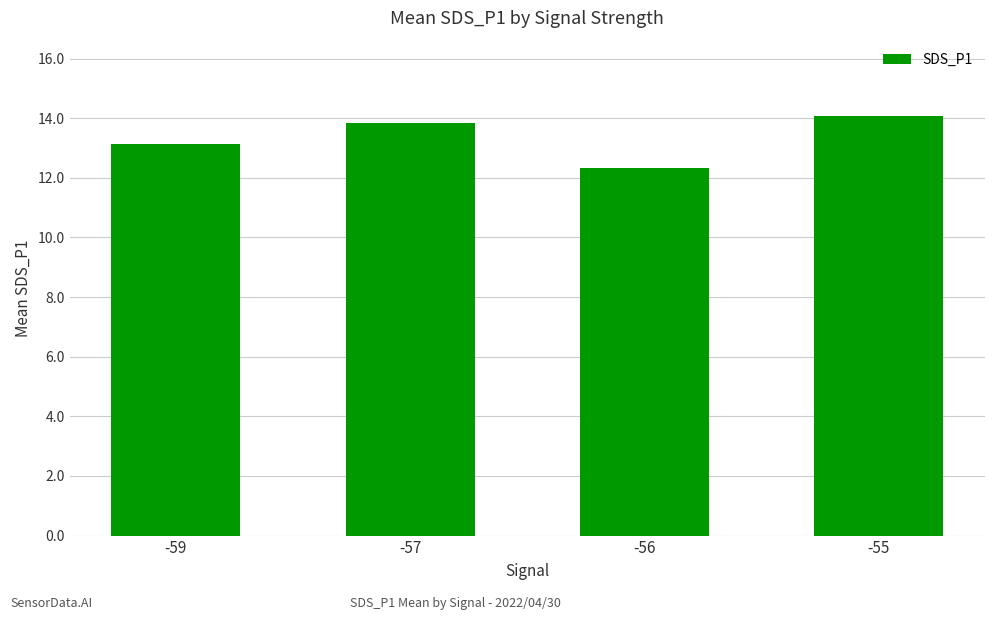

Approximately how many times larger is the value at -55 compared to -56?

1.1